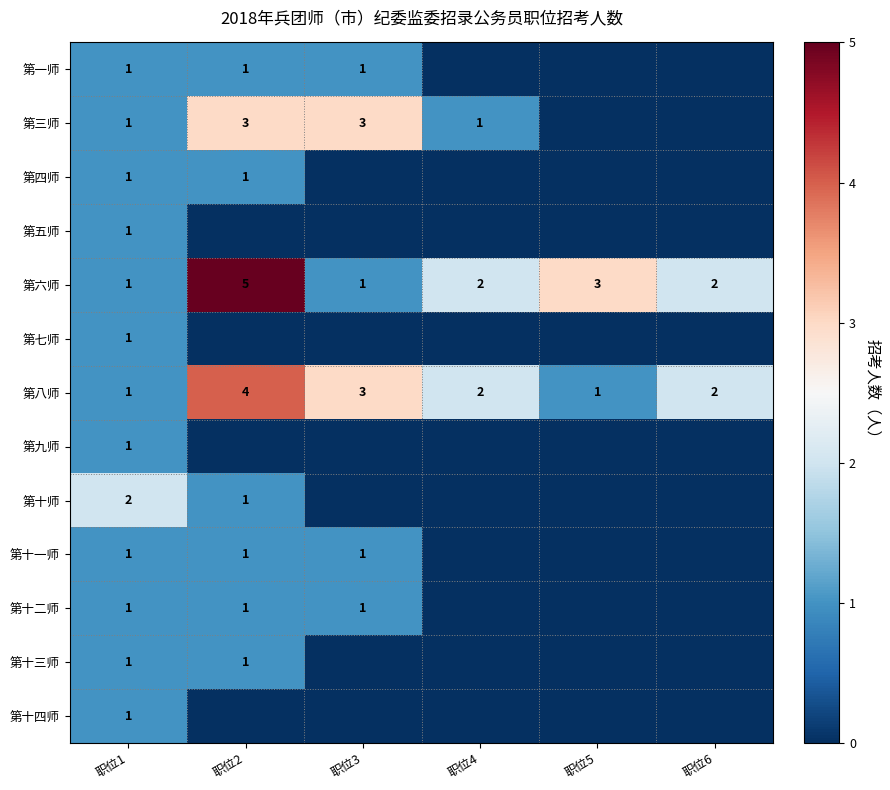

What is the difference between the maximum and minimum values in the 第八师 series?

3